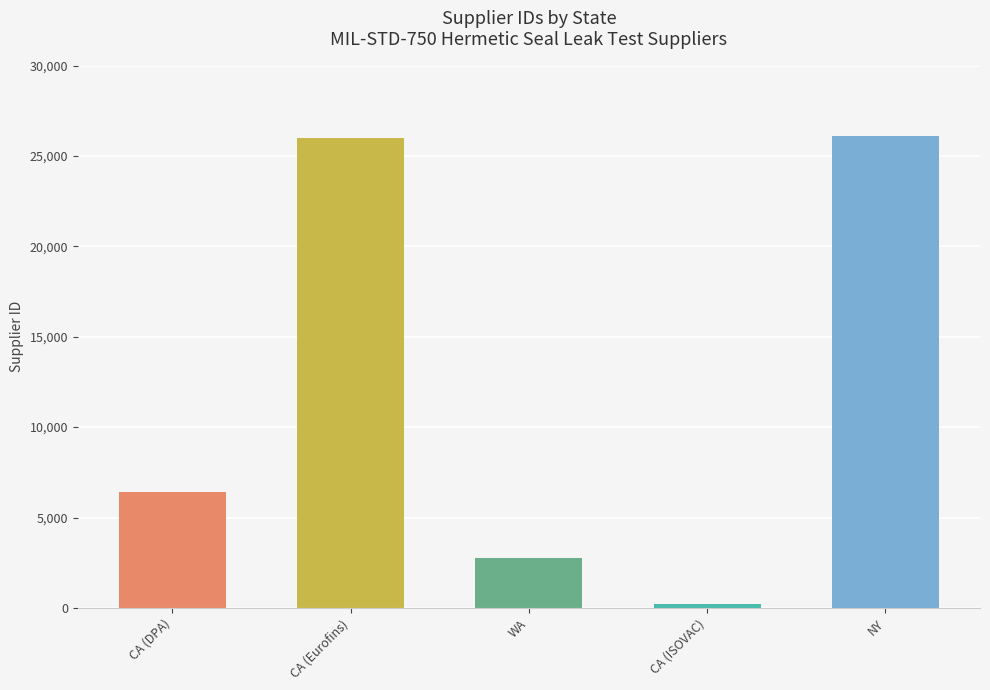

How many series are shown in this chart?

1